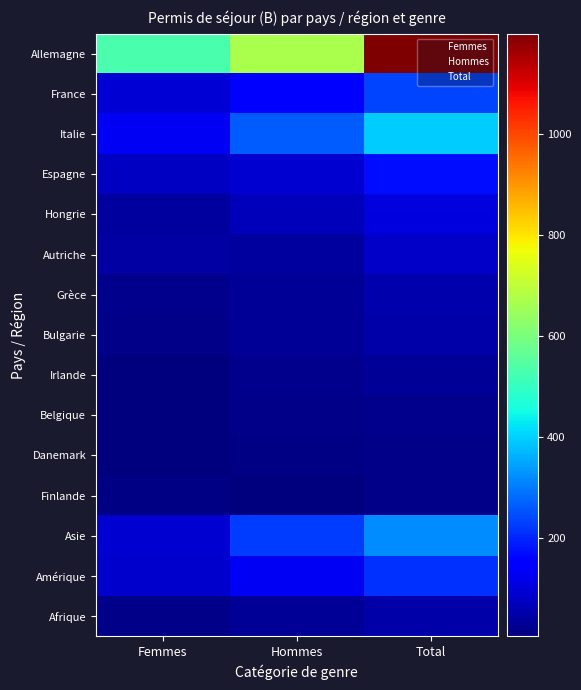

Count the number of data series in this chart.

15